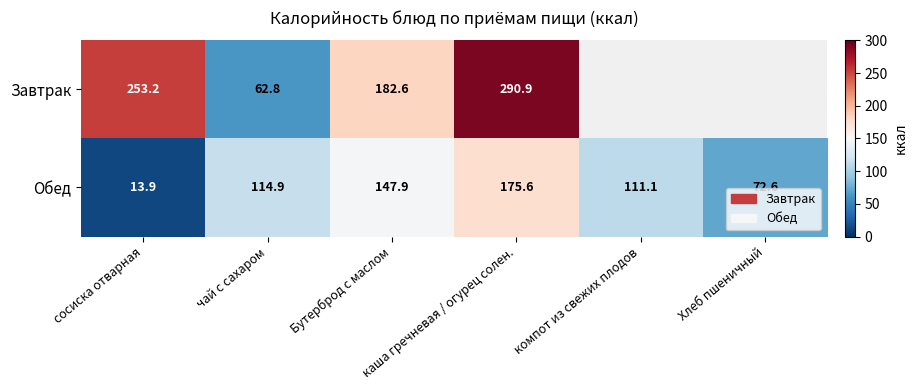

Which series changed the most between Бутерброд с маслом and каша гречневая / огурец солен.?

Завтрак